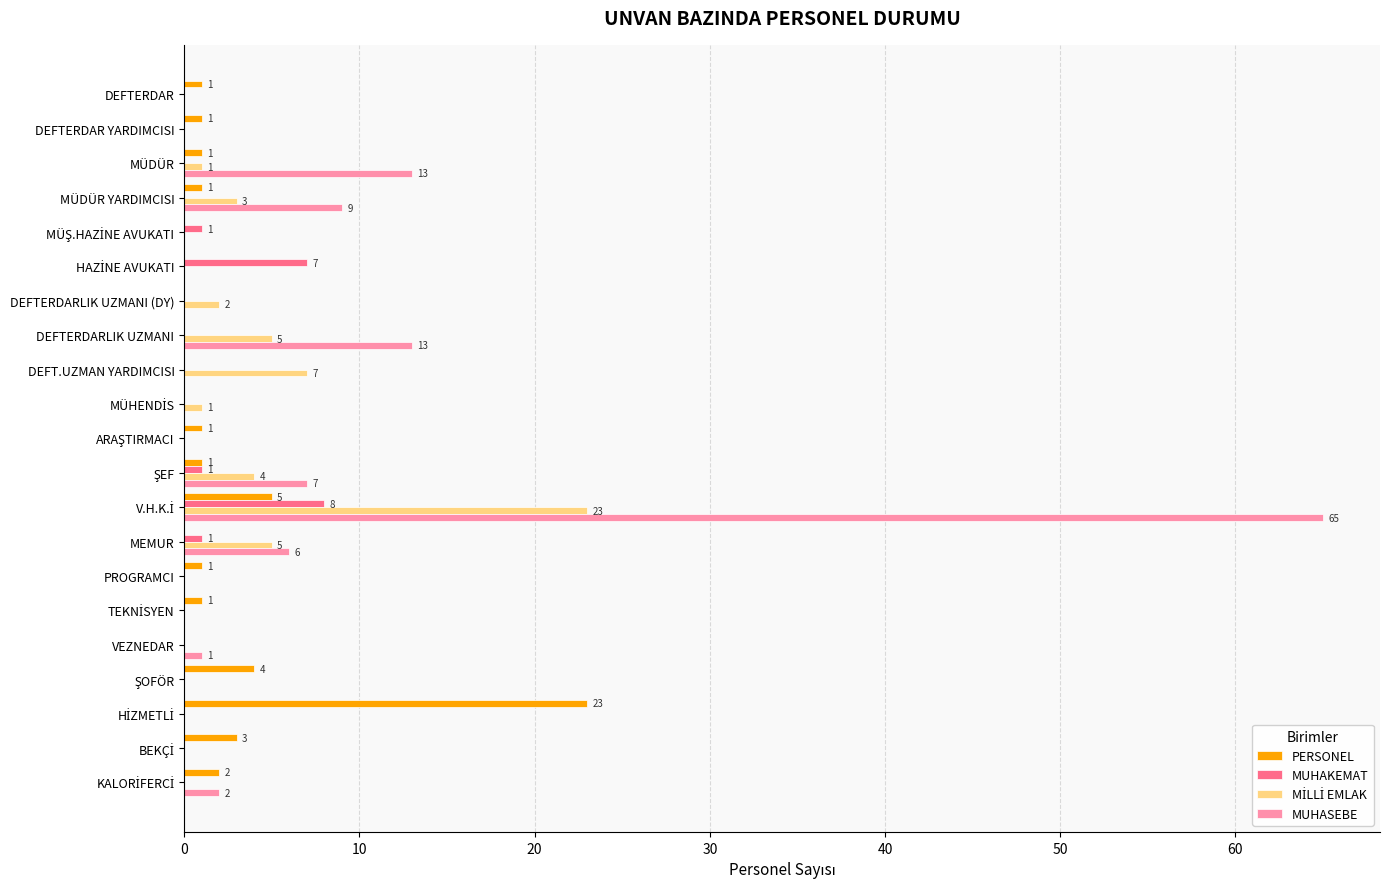

What is the maximum value for MUHASEBE?

65